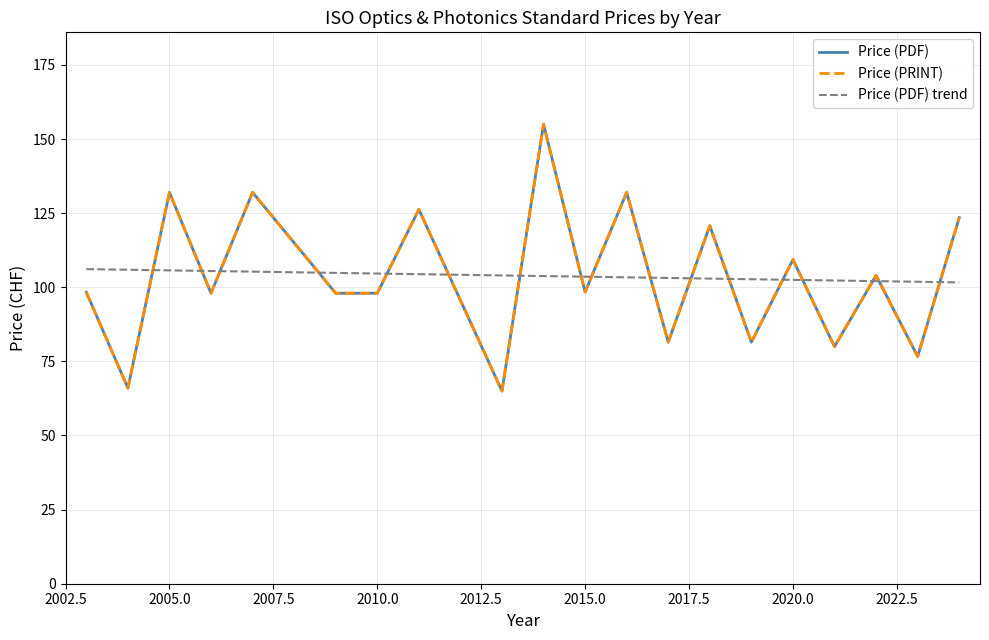

In Price (PRINT), how many points are lower than both neighbors (excluding endpoints)?

8